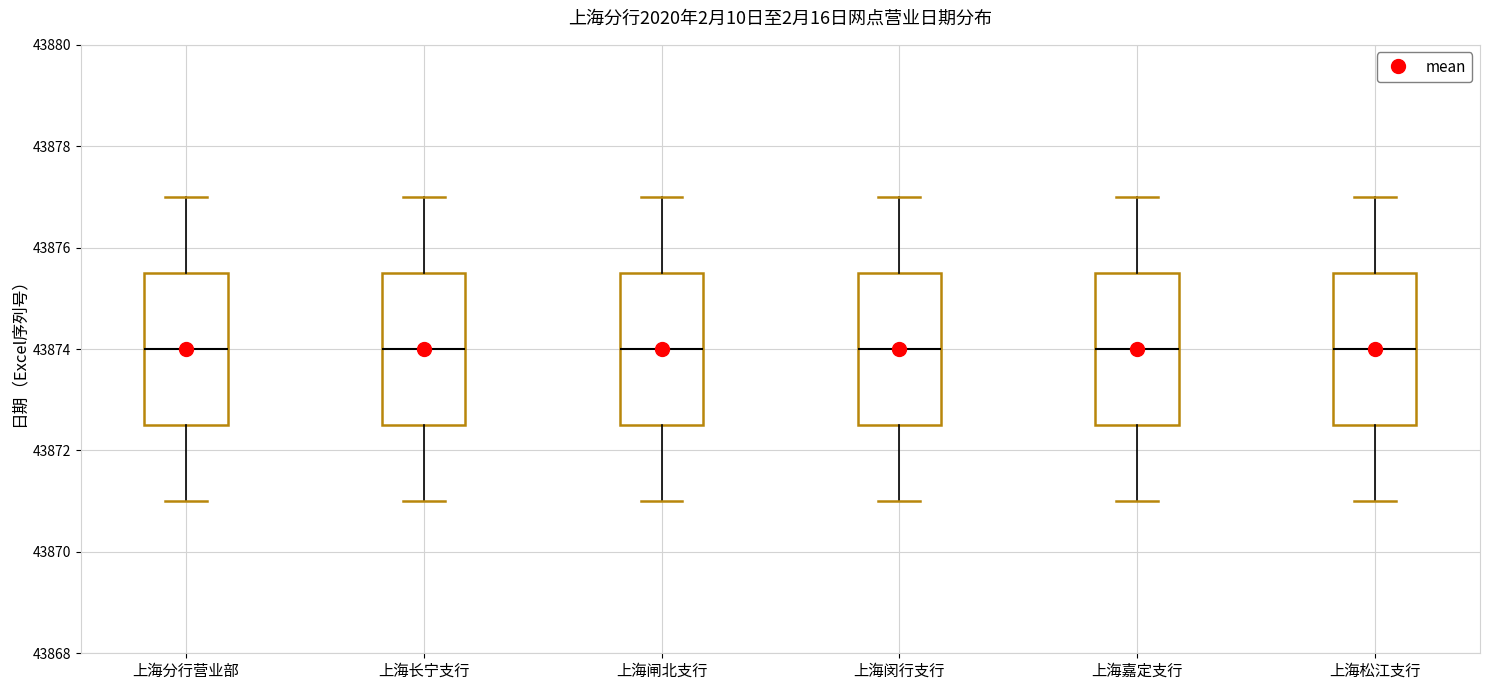

Where is the upper edge of the box for 上海闸北支行 on the y-axis? The values are not printed on the chart, so give them approximately, as read against the axis.

43875.6